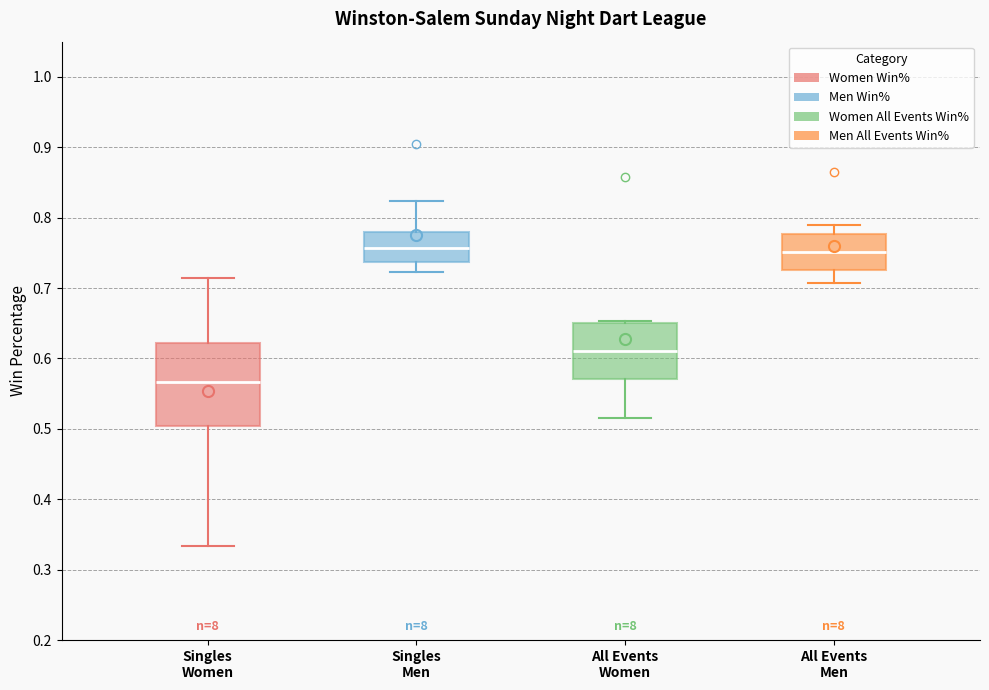

Comparing the boxes themselves (not the whiskers), which one is the tallest?

Singles Women